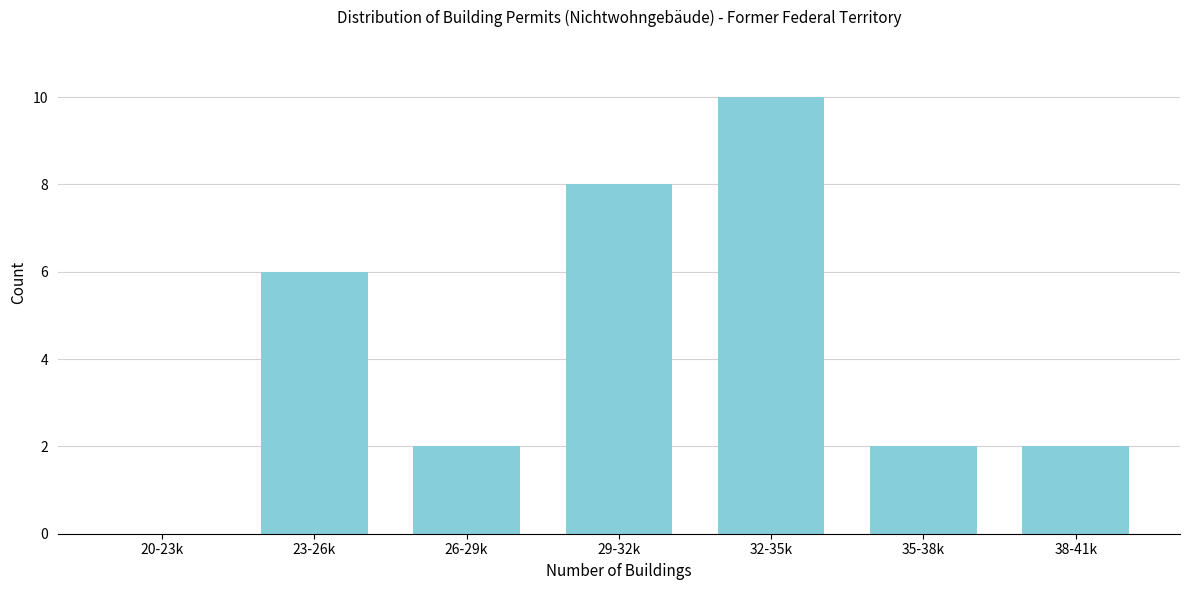

Reading left to right, extract all data points from this chart.

20-23k=0	23-26k=6	26-29k=2	29-32k=8	32-35k=10	35-38k=2	38-41k=2